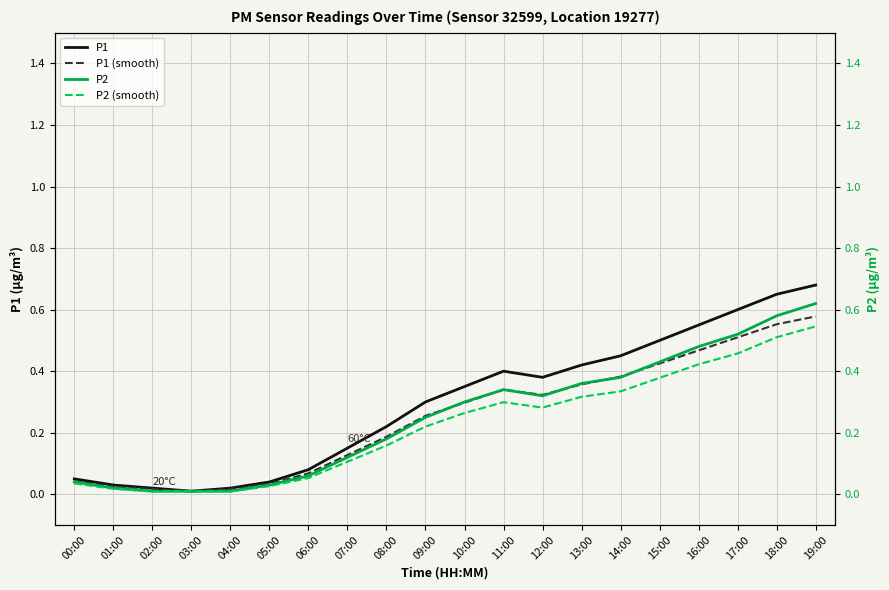

Reading left to right, extract all data points from this chart.

P1: 00:00=0.1	01:00=0.0	02:00=0.0	03:00=0.0	04:00=0.0	05:00=0.0	06:00=0.1	07:00=0.1	08:00=0.2	09:00=0.3	10:00=0.3	11:00=0.4	12:00=0.4	13:00=0.4	14:00=0.5	15:00=0.5	16:00=0.6	17:00=0.6	18:00=0.7	19:00=0.7
P1 (smooth): 00:00=0.0	01:00=0.0	02:00=0.0	03:00=0.0	04:00=0.0	05:00=0.0	06:00=0.1	07:00=0.1	08:00=0.2	09:00=0.3	10:00=0.3	11:00=0.3	12:00=0.3	13:00=0.4	14:00=0.4	15:00=0.4	16:00=0.5	17:00=0.5	18:00=0.6	19:00=0.6
P2: 00:00=0.0	01:00=0.0	02:00=0.0	03:00=0.0	04:00=0.0	05:00=0.0	06:00=0.1	07:00=0.1	08:00=0.2	09:00=0.2	10:00=0.3	11:00=0.3	12:00=0.3	13:00=0.4	14:00=0.4	15:00=0.4	16:00=0.5	17:00=0.5	18:00=0.6	19:00=0.6
P2 (smooth): 00:00=0.0	01:00=0.0	02:00=0.0	03:00=0.0	04:00=0.0	05:00=0.0	06:00=0.1	07:00=0.1	08:00=0.2	09:00=0.2	10:00=0.3	11:00=0.3	12:00=0.3	13:00=0.3	14:00=0.3	15:00=0.4	16:00=0.4	17:00=0.5	18:00=0.5	19:00=0.5